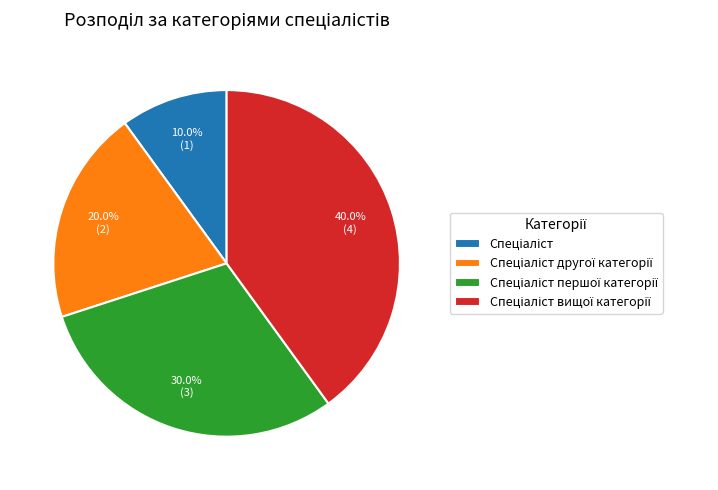

Is there any slice that represents more than half of the pie?

No